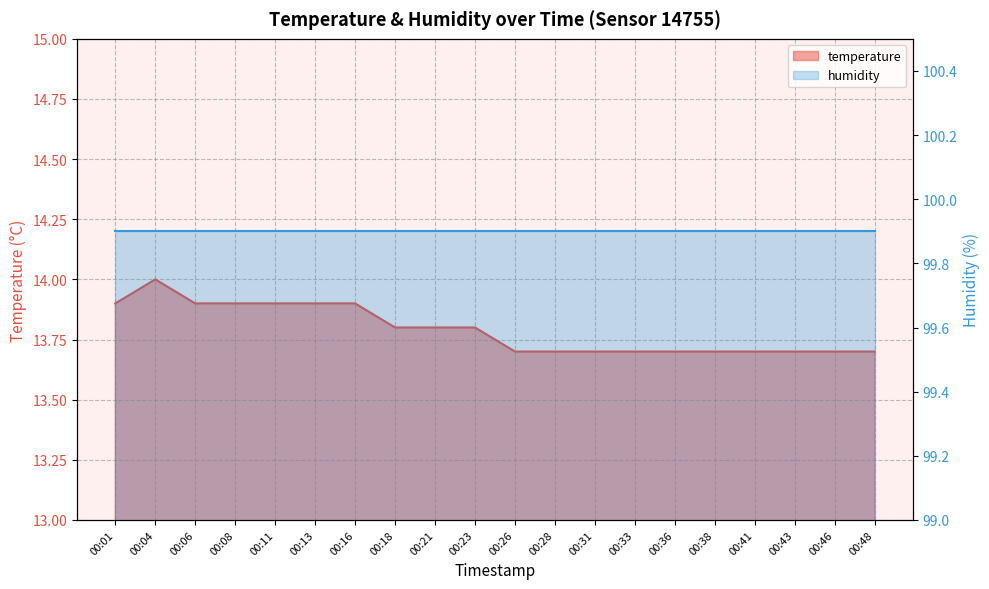

The chart shows a value of 13.7 at 00:46. True or false?

True